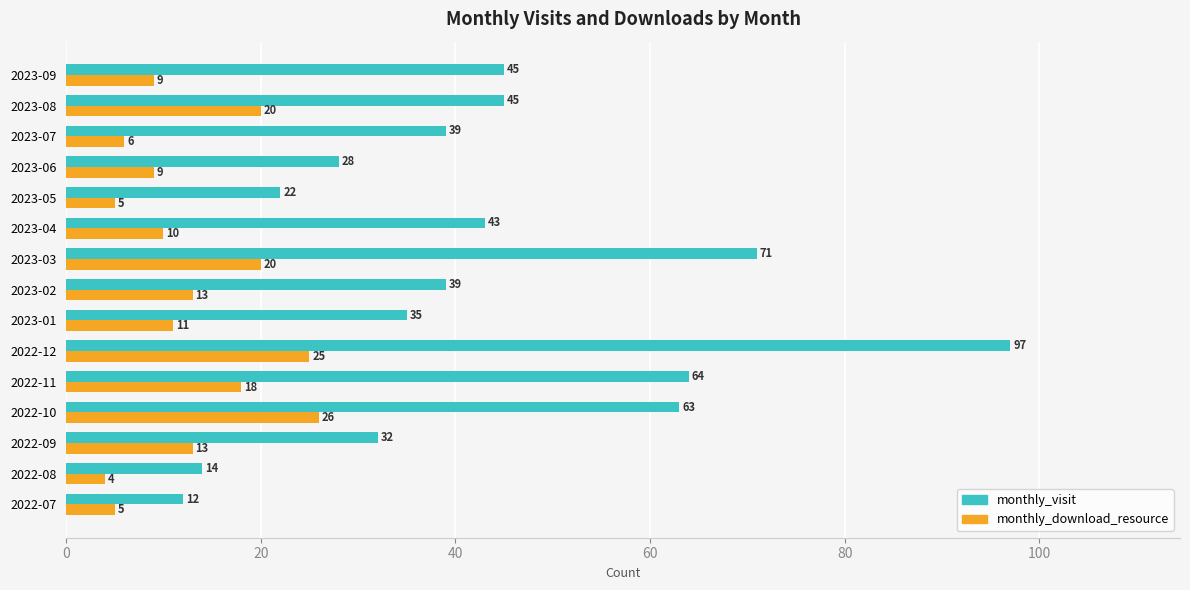

Read the monthly_download_resource value at 2022-08, to the nearest 5.

5